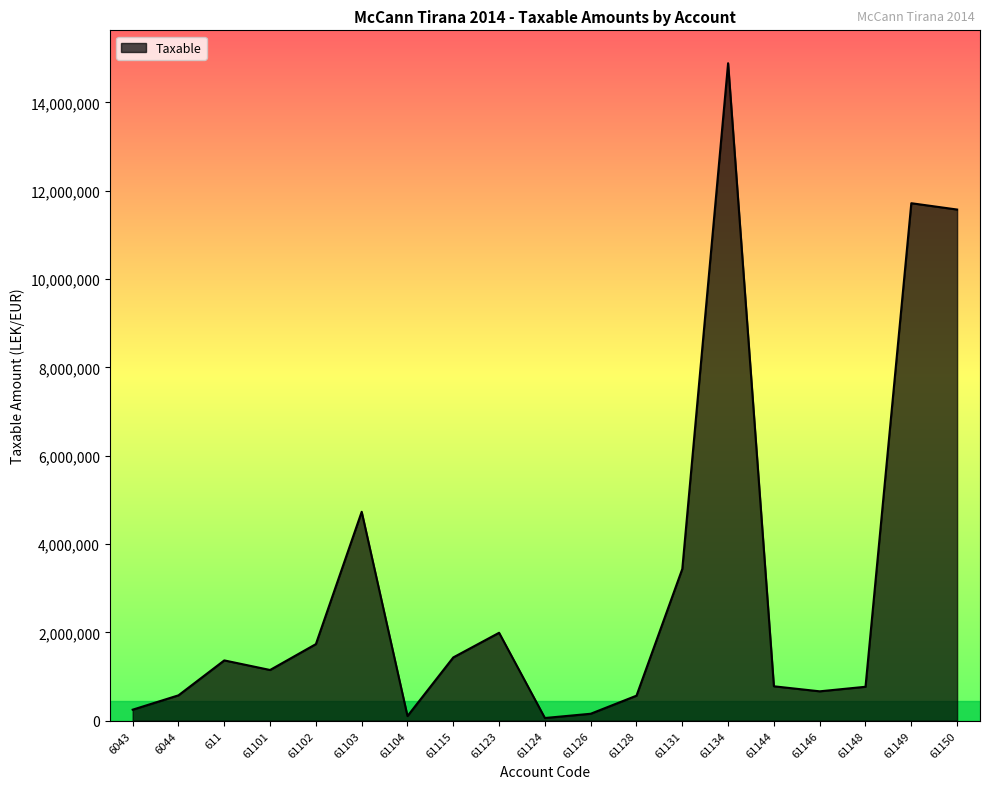

What is the change in value from 61144 to 61148?

-10561.1